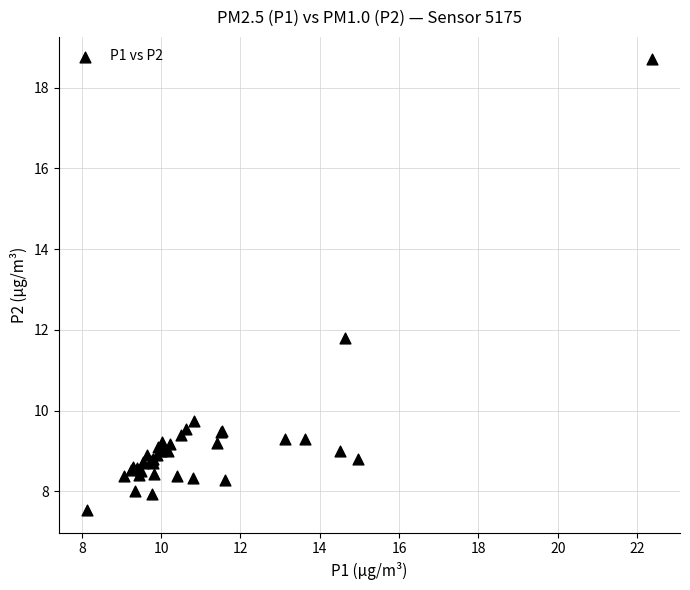

What Y value in the scatter plot is closest to 13?

11.8